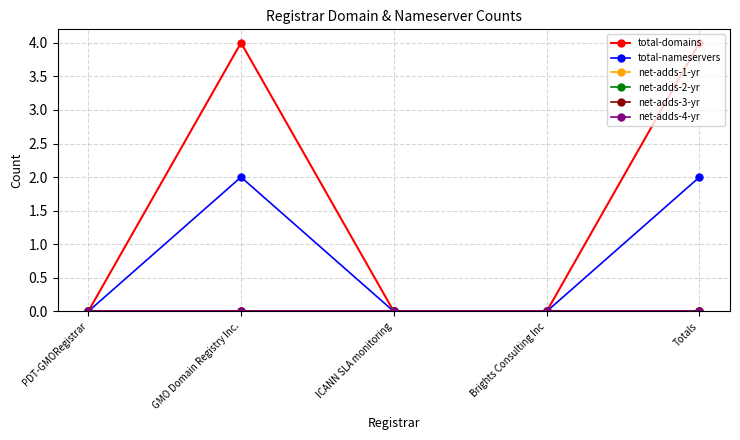

True or false: net-adds-4-yr has more than 1 interior local peaks.

False